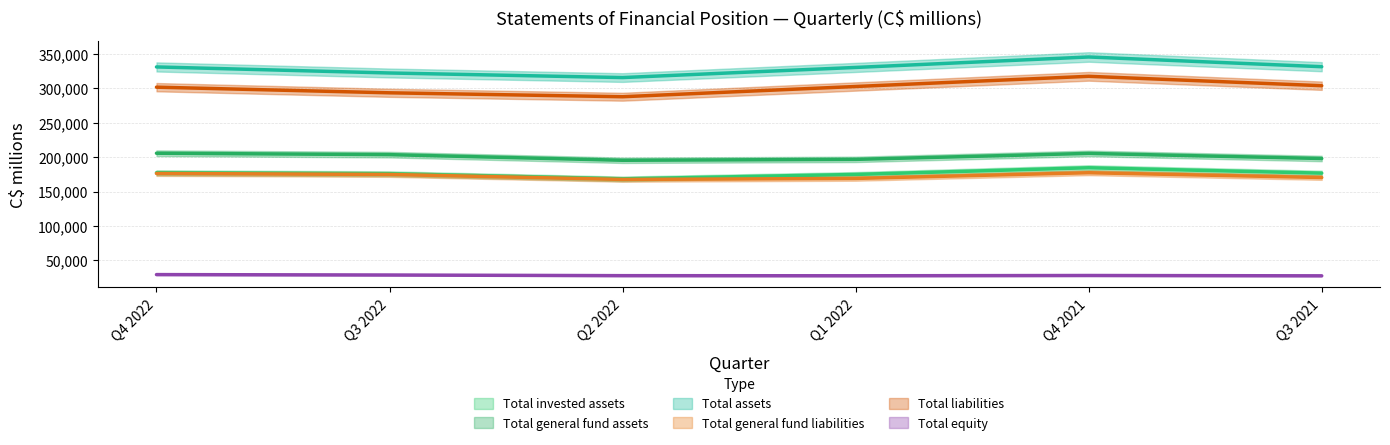

Reading left to right, what are all the values shown in this chart?

Total invested assets: Q4 2022=177292	Q3 2022=175863	Q2 2022=168391	Q1 2022=174817	Q4 2021=184522	Q3 2021=176689
Total general fund assets: Q4 2022=205614	Q3 2022=203567	Q2 2022=195382	Q1 2022=196685	Q4 2021=205374	Q3 2021=197948
Total assets: Q4 2022=330906	Q3 2022=322131	Q2 2022=315480	Q1 2022=330181	Q4 2021=345370	Q3 2021=331253
Total general fund liabilities: Q4 2022=176237	Q3 2022=174782	Q2 2022=167549	Q1 2022=169021	Q4 2021=177301	Q3 2021=170353
Total liabilities: Q4 2022=301529	Q3 2022=293346	Q2 2022=287647	Q1 2022=302517	Q4 2021=317297	Q3 2021=303658
Total equity: Q4 2022=29377	Q3 2022=28785	Q2 2022=27833	Q1 2022=27664	Q4 2021=28073	Q3 2021=27595